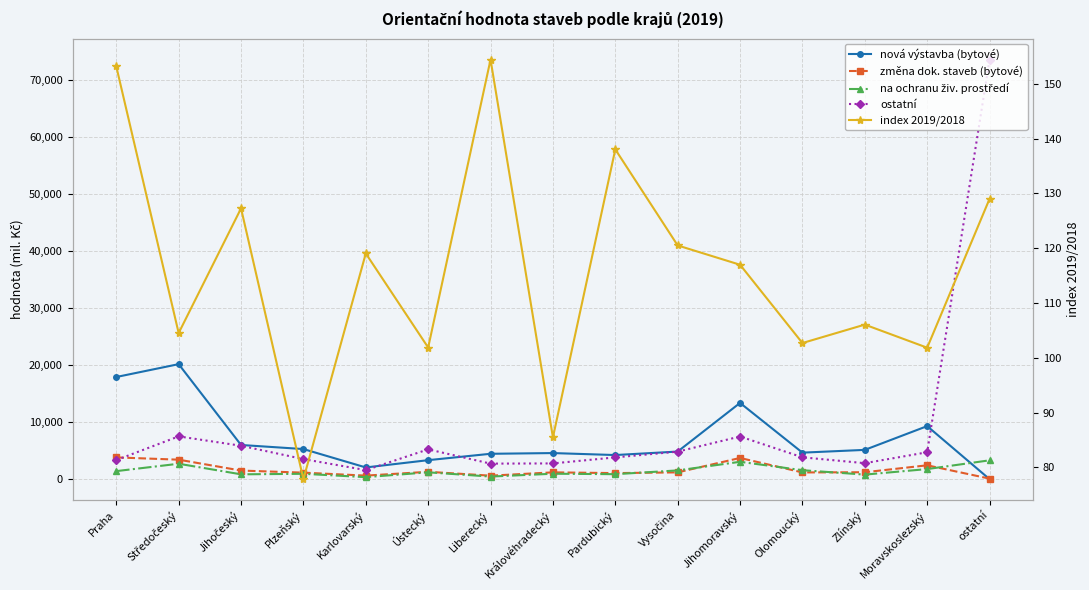

How many intersections are there between index 2019/2018 and změna dok. staveb (bytové)?

1